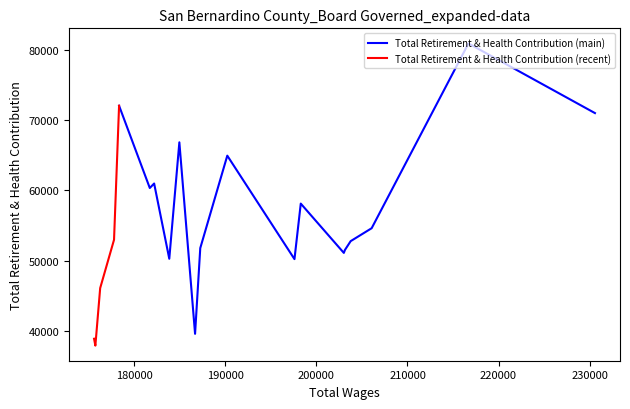

What is the sum of all values?

1112698